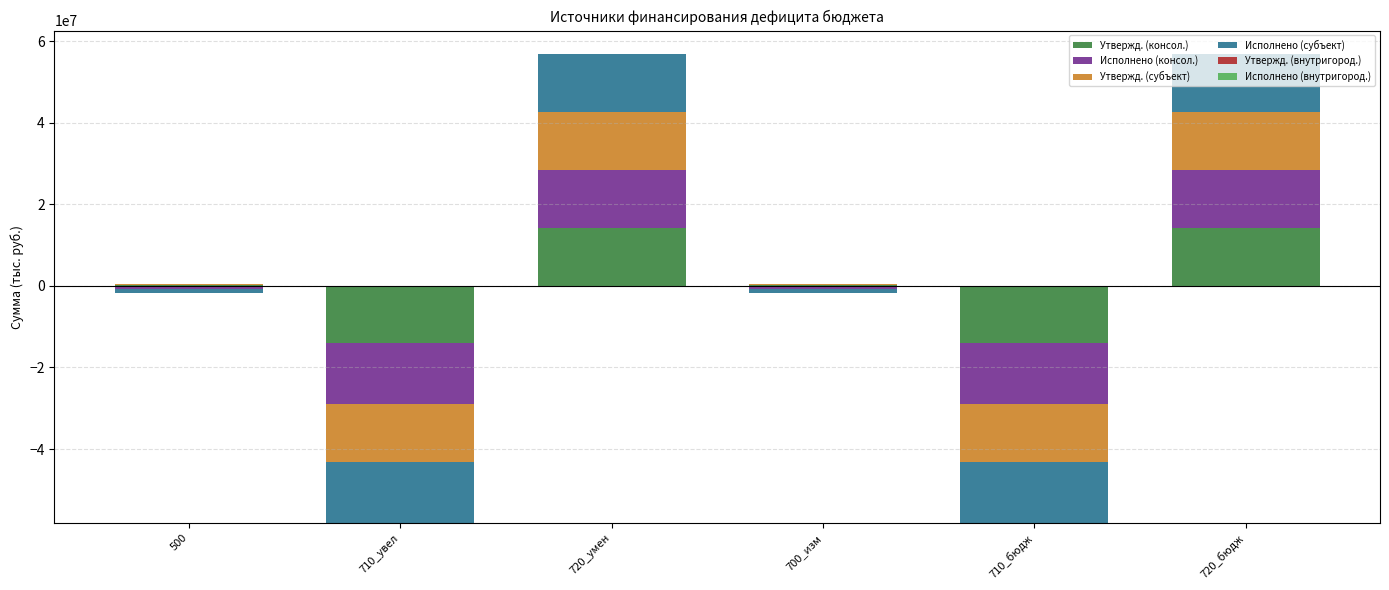

What is the label of the 3rd bar from the right?

700_изм